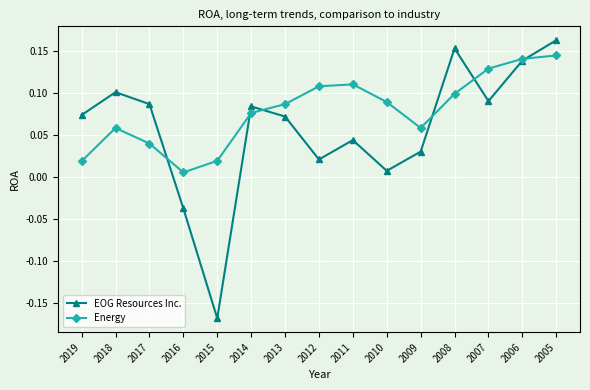

Is it true that EOG Resources Inc. equals 0.1 at 2006?

True